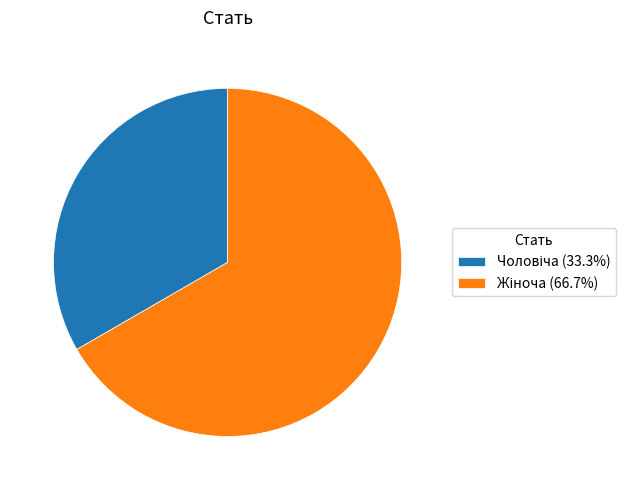

Is there any slice that represents more than half of the pie?

Yes